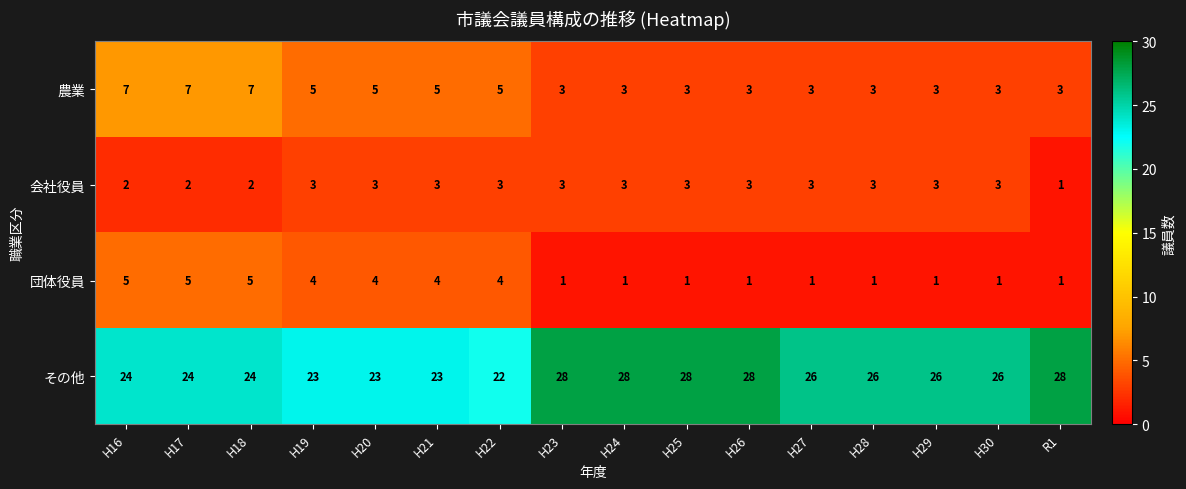

How many 会社役員 values are between 3 and 4?

12